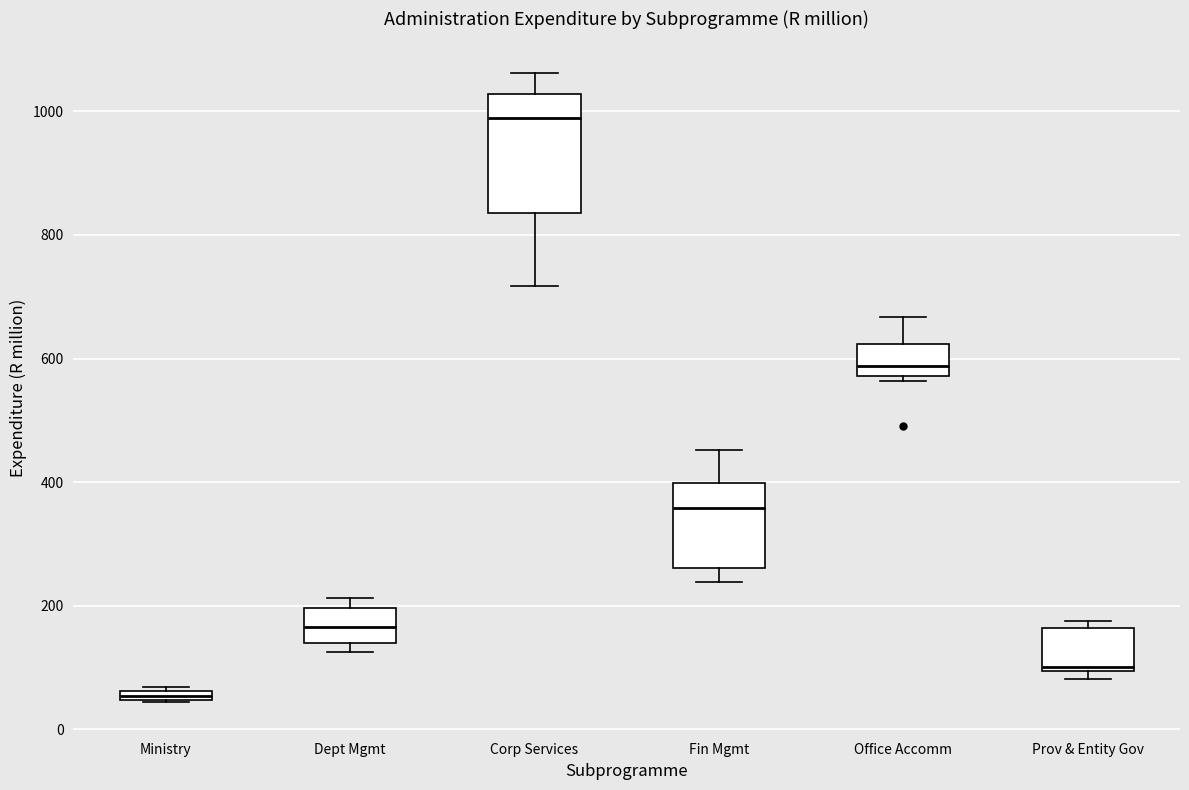

Which box's median line is the lowest?

Ministry